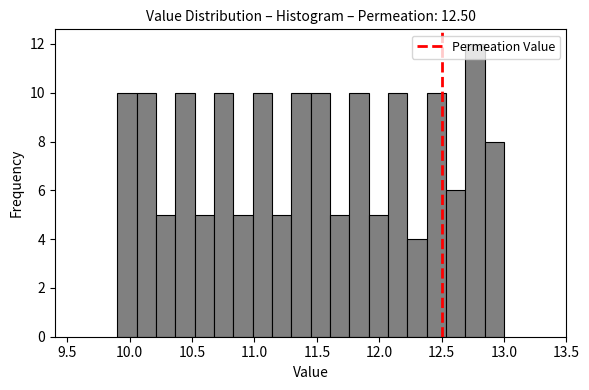

Read against the x-axis, roughly where is the centre of the tallest bar?

12.75